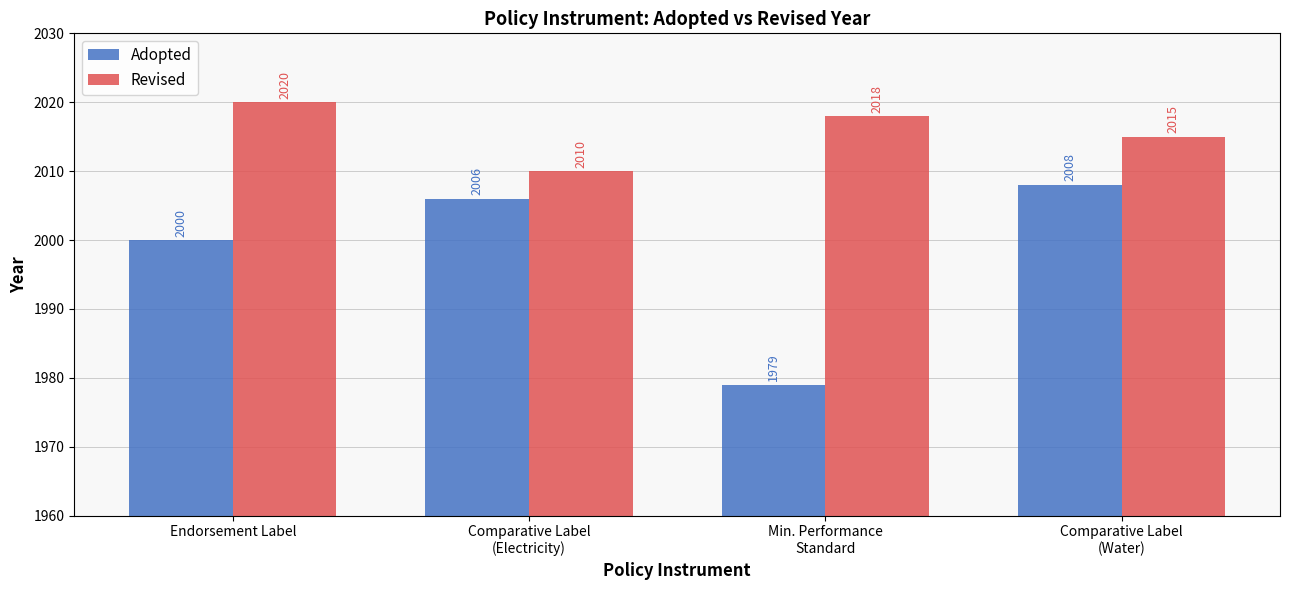

What is the label of the 4th bar from the right?

Endorsement Label